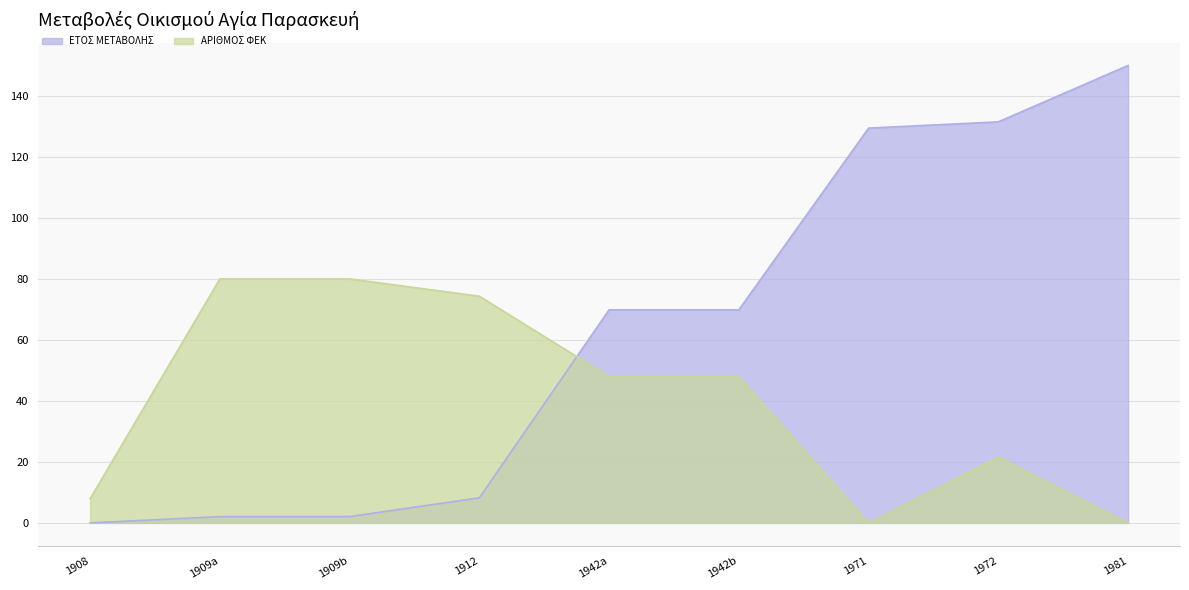

True or false: ΑΡΙΘΜΟΣ ΦΕΚ has more than 0 points higher than both neighbors.

True